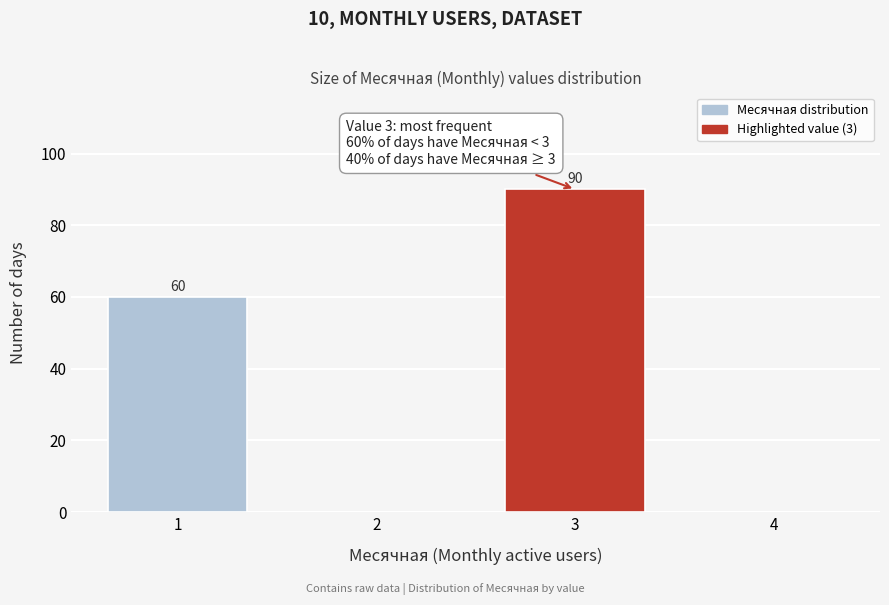

Reading left to right, what are all the values shown in this chart?

1=60	2=0	3=90	4=0